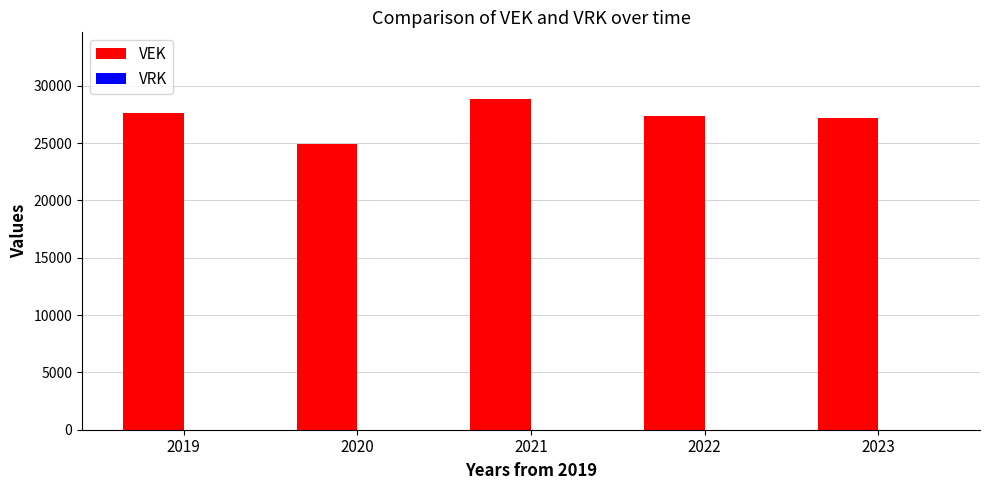

Count the number of categories in the chart.

5